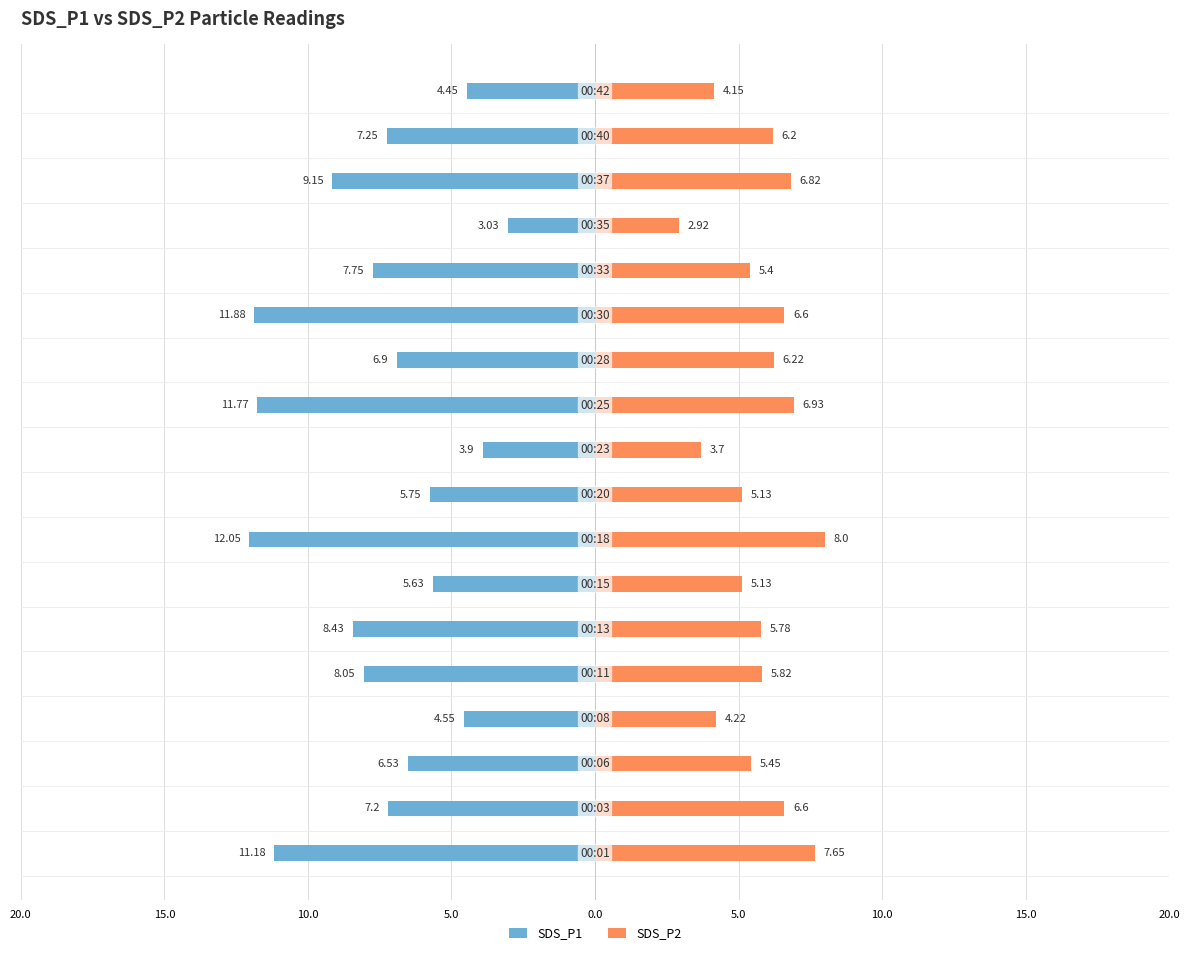

Reading left to right, list all the values displayed in this chart.

SDS_P1: -11.2	-7.2	-6.5	-4.5	-8.1	-8.4	-5.6	-12.1	-5.8	-3.9	-11.8	-6.9	-11.9	-7.8	-3.0	-9.2	-7.2	-4.5
SDS_P2: 7.7	6.6	5.5	4.2	5.8	5.8	5.1	8.0	5.1	3.7	6.9	6.2	6.6	5.4	2.9	6.8	6.2	4.2